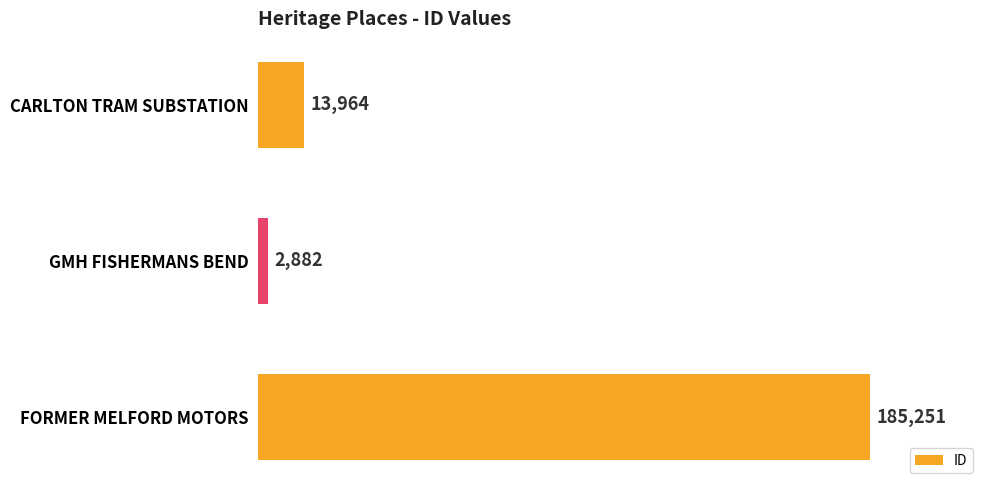

At which label is the value closest to 94066?

CARLTON TRAM SUBSTATION